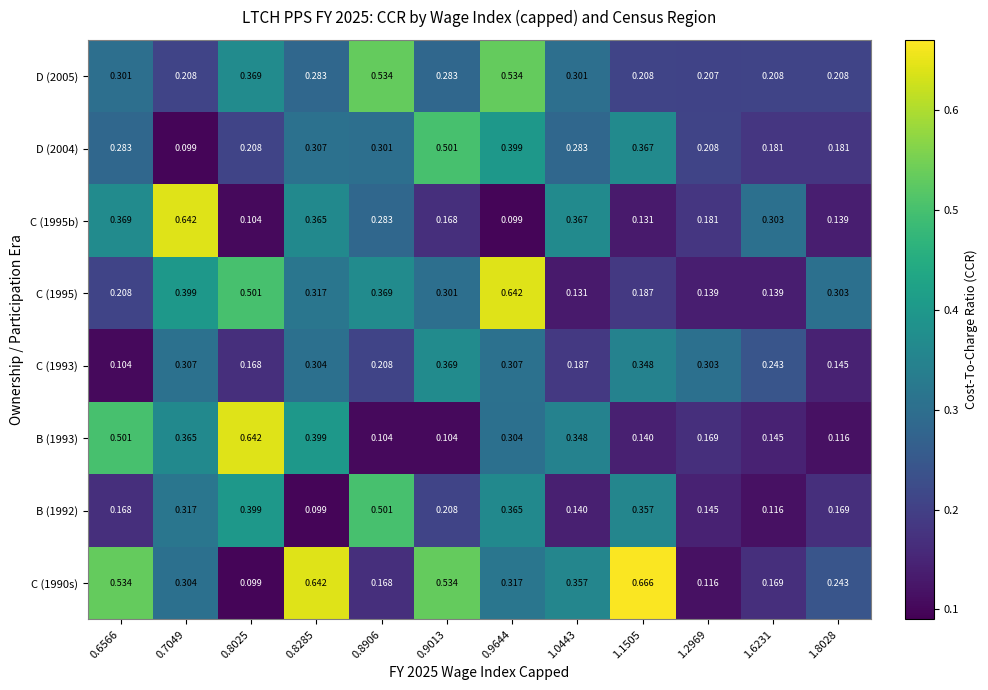

At how many categories does at least one series exceed 0?

12